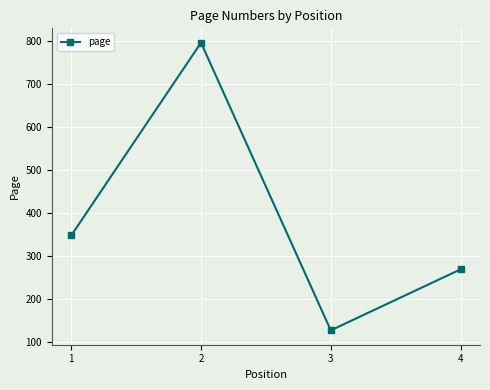

Does the chart have visible grid lines?

Yes